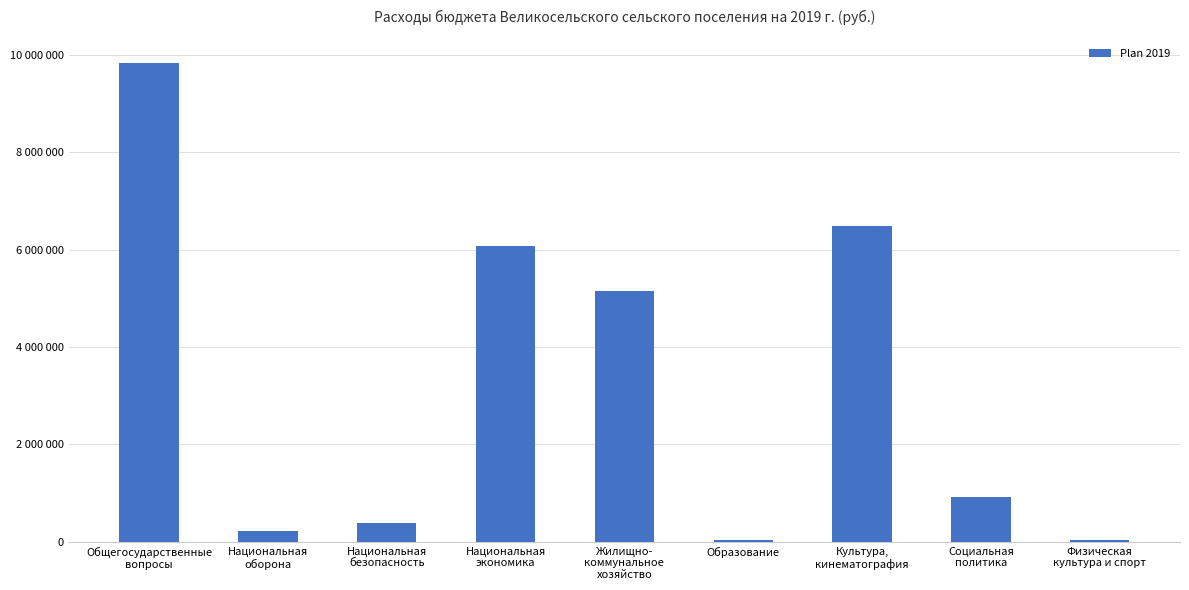

What is the label of the 1st bar from the right?

Физическая
культура и спорт